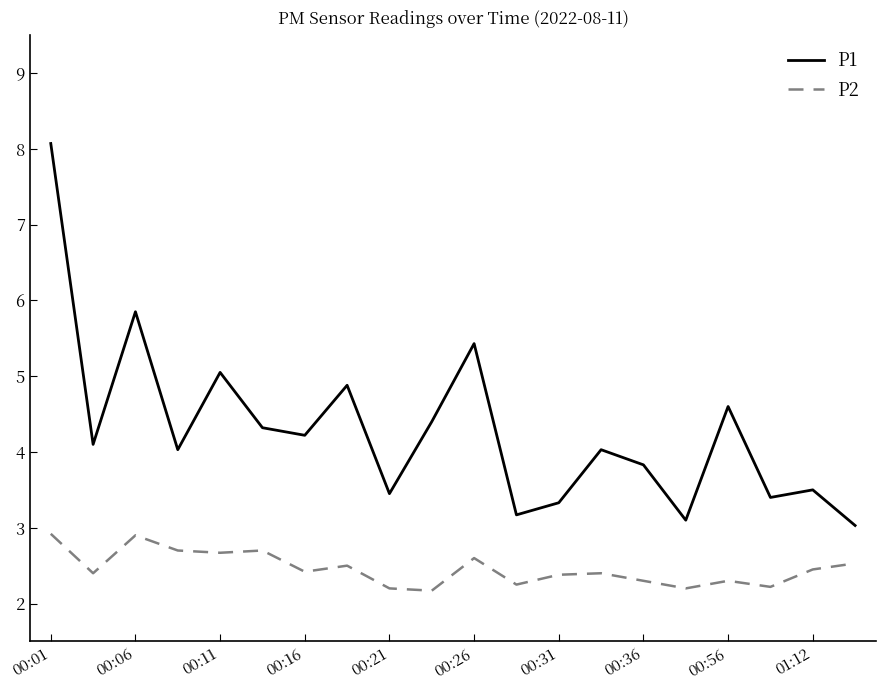

True or false: P2 and P1 intersect in this chart.

False